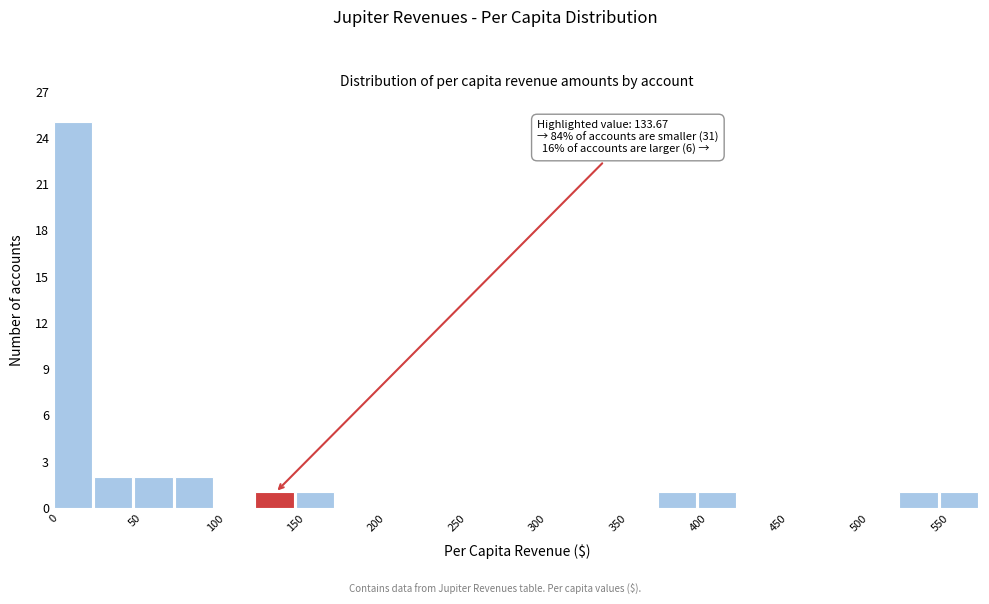

Which range on the x-axis has the tallest bar?

0 to 25